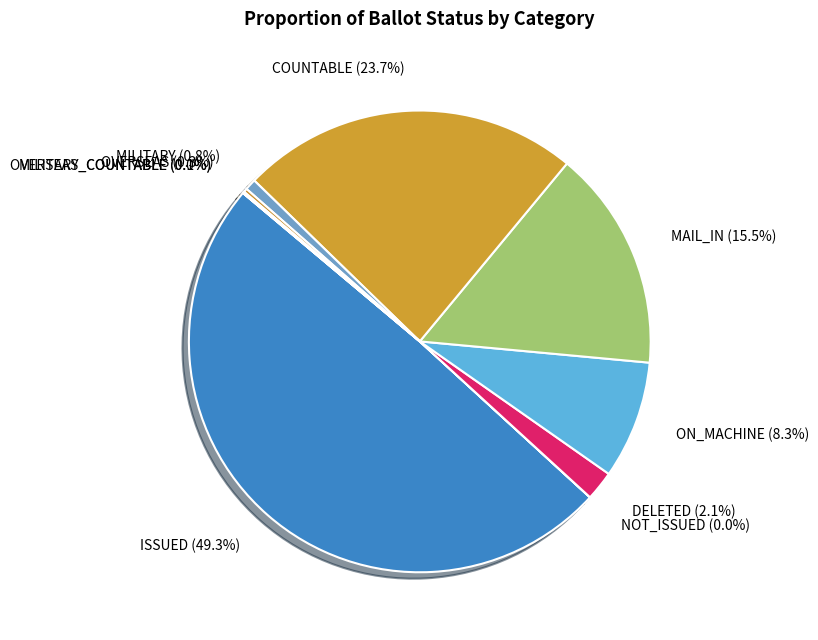

Is DELETED the majority of the pie?

No